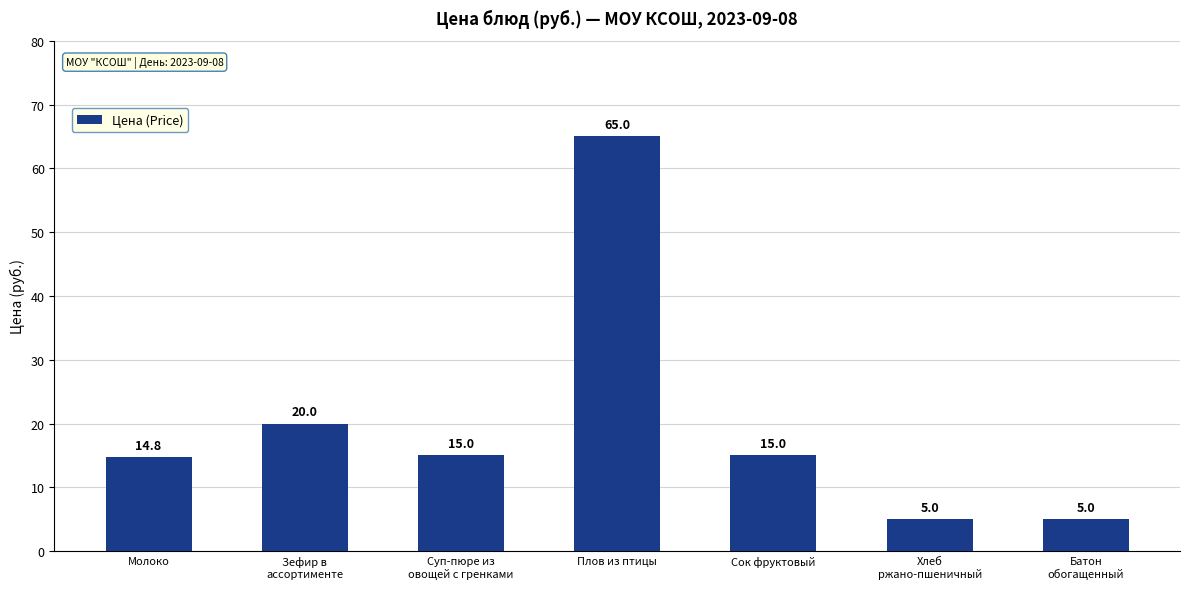

At which label is the value closest to 35?

Зефир в
ассортименте